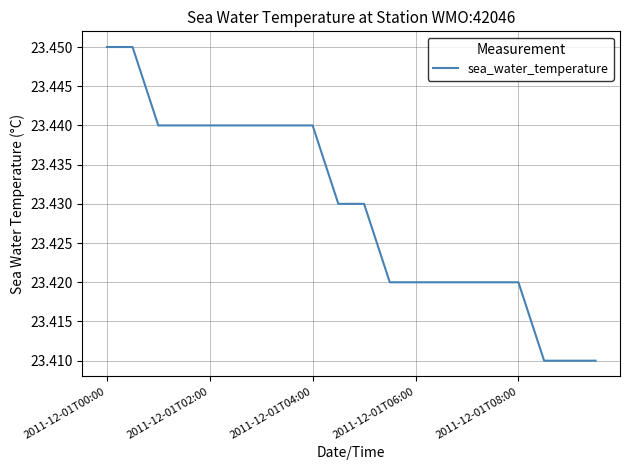

True or false: the data shows 12.9 at 2011-12-01T04:00.

False